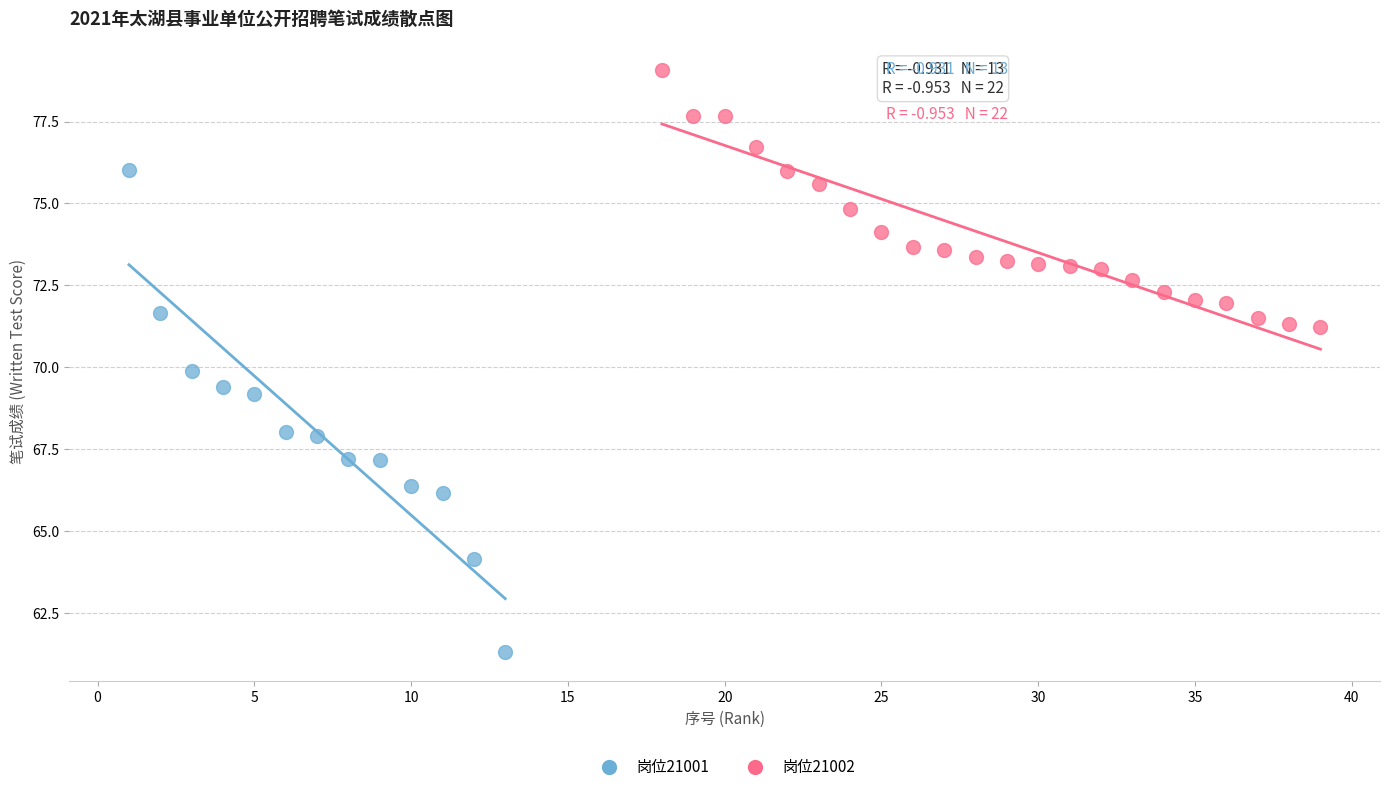

Which series contains the highest Y value?

岗位21002